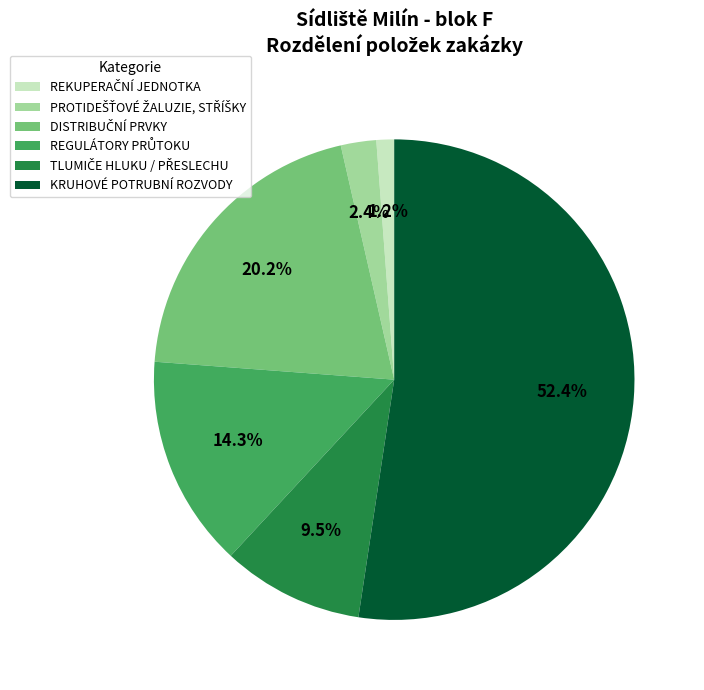

To the nearest percent, what is the average slice percentage?

17%